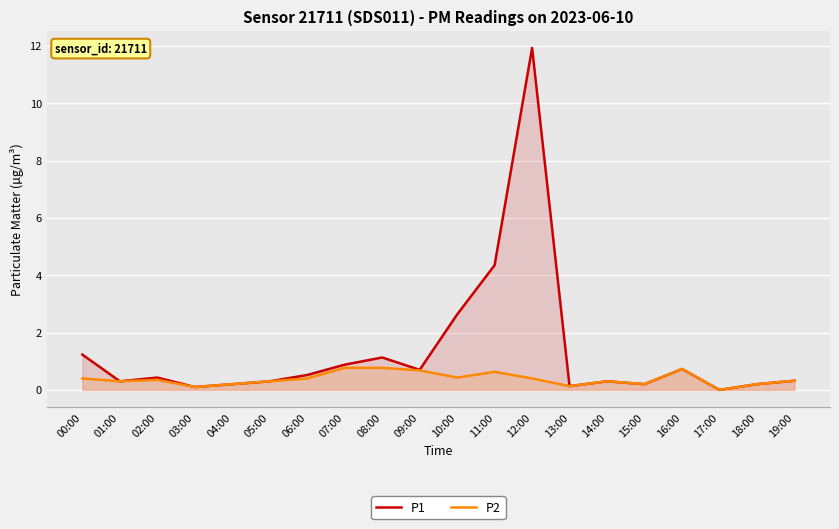

The P1 series shows 0.1 at 19:00. True or false?

False